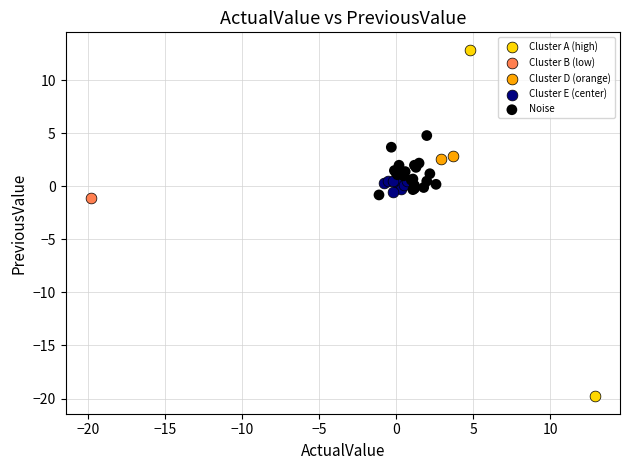

Which series reaches the minimum Y coordinate?

Cluster A (high)